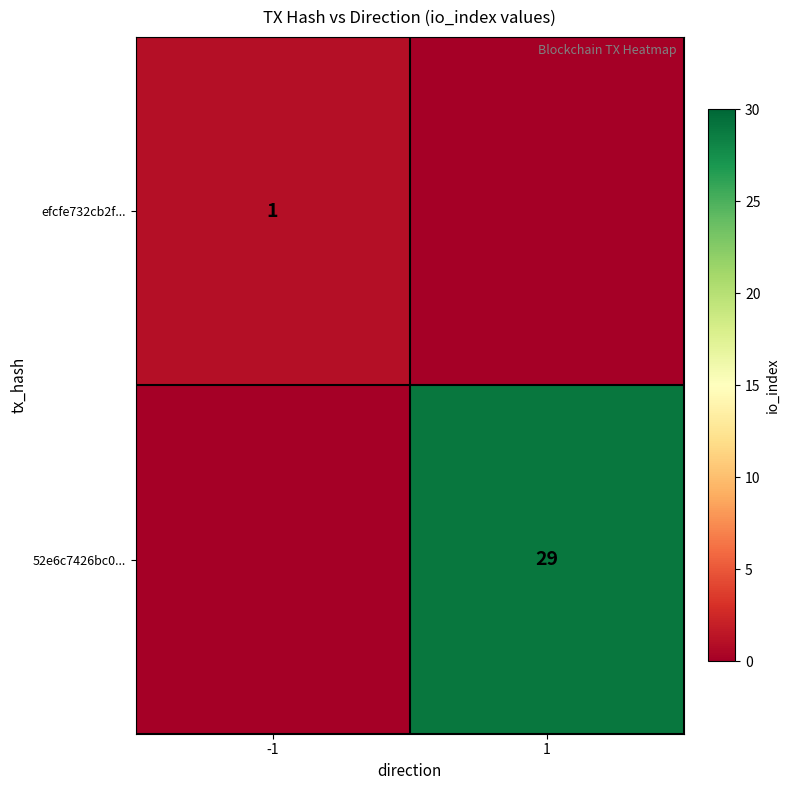

Is the value of 52e6c7426bc0... at 1 greater than the value of efcfe732cb2f... at -1?

Yes